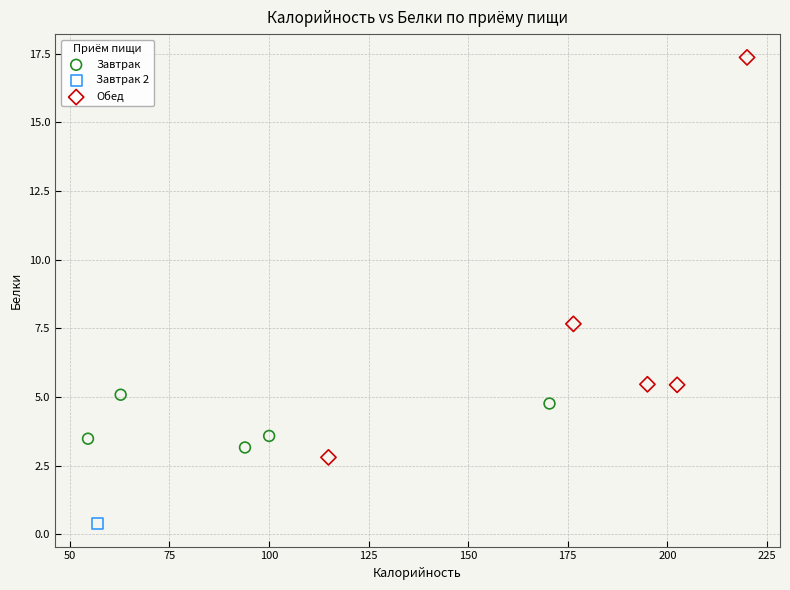

Which series reaches the minimum Y coordinate?

Завтрак 2